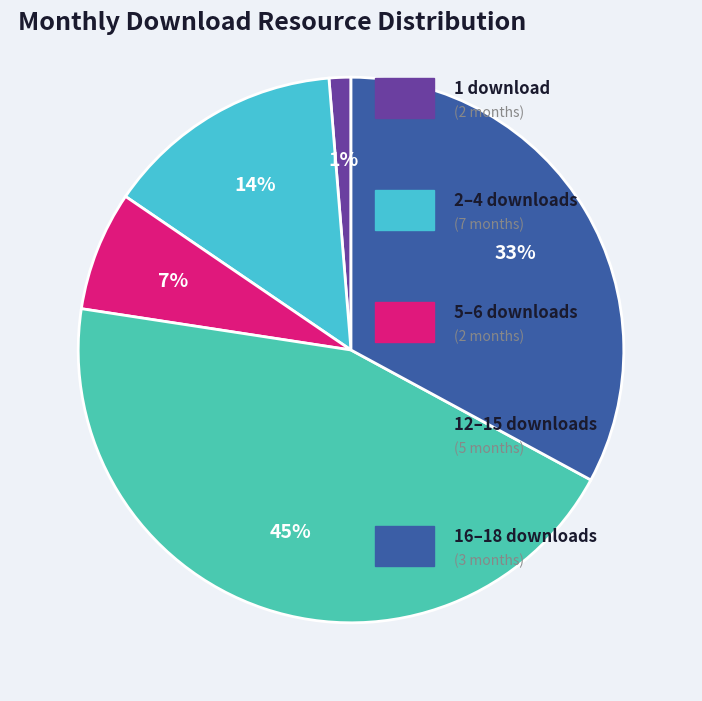

How many segments does this pie chart have?

5